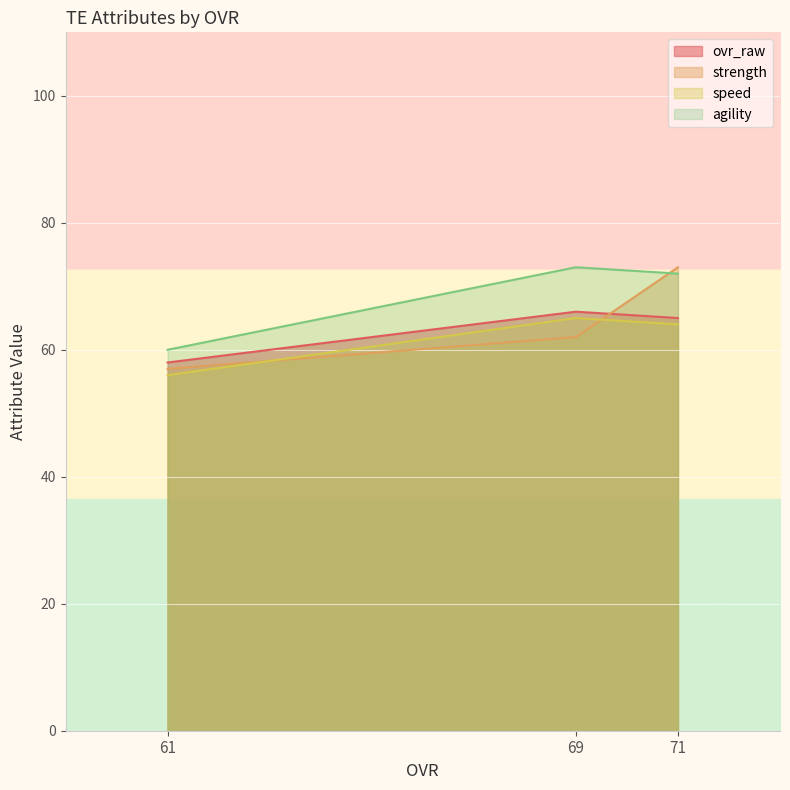

How many distinct data groups are displayed?

4